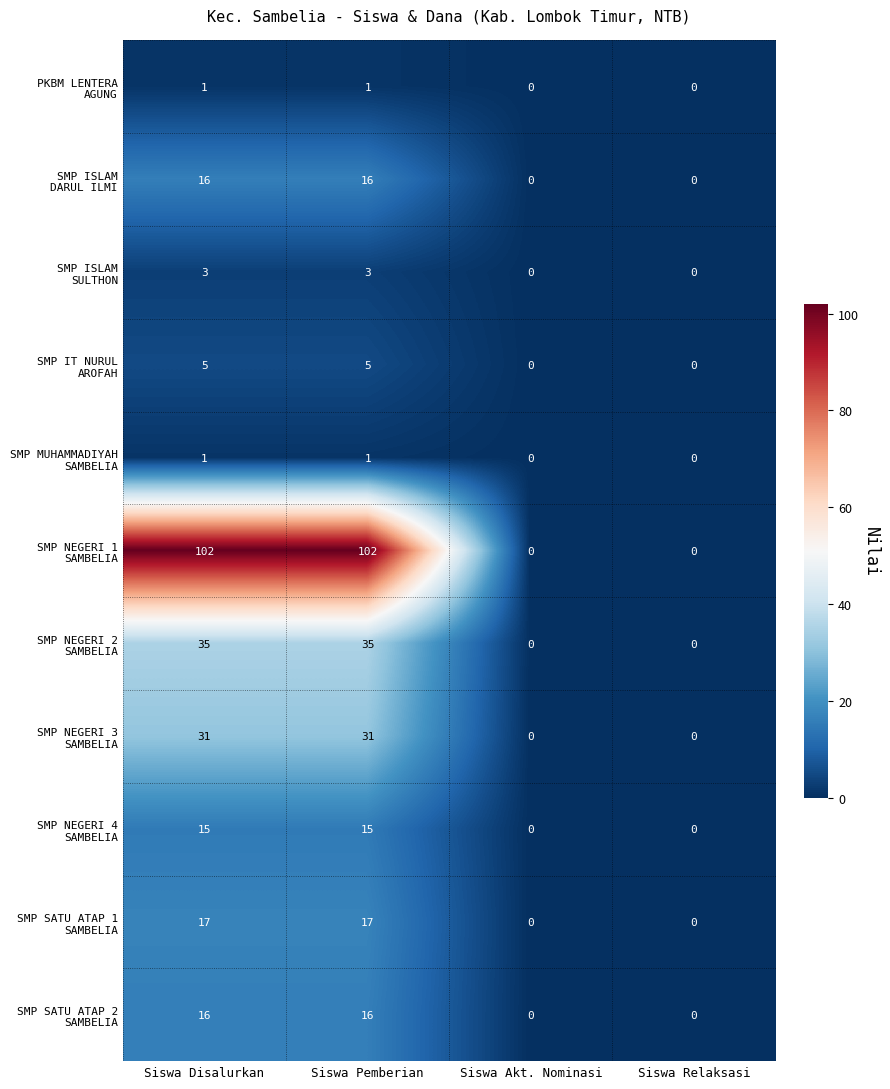

What is the total value across all series at Siswa Pemberian?

242